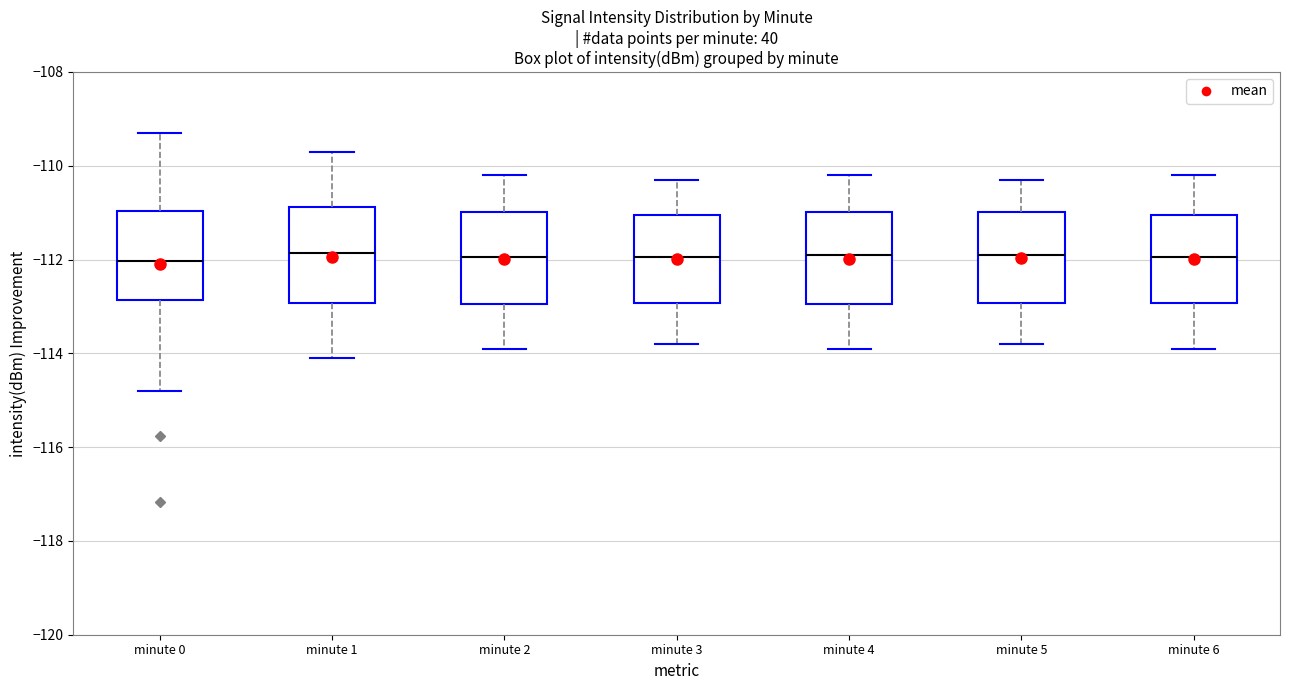

Where does the upper whisker of the box for minute 1 end on the y-axis? The values are not printed on the chart, so give them approximately, as read against the axis.

-109.6